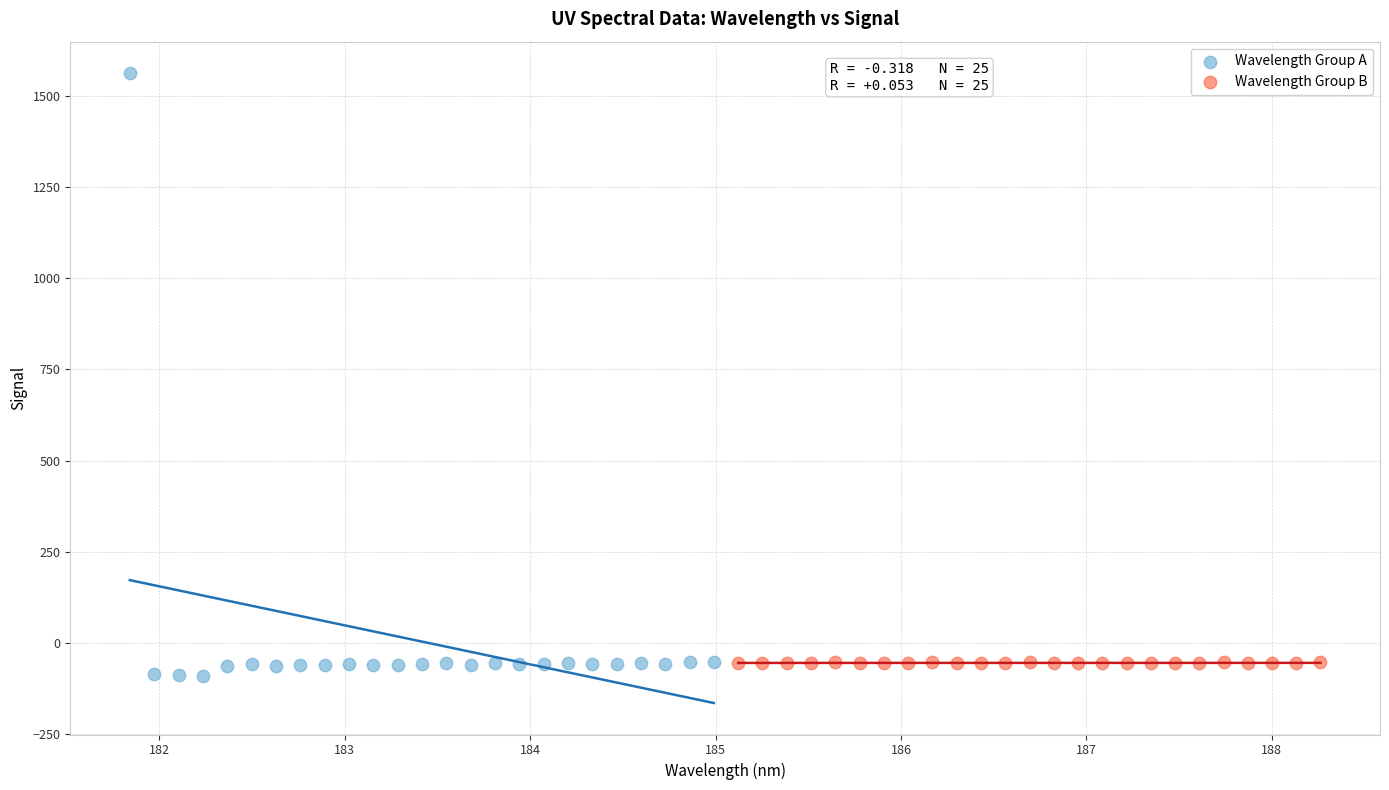

Which series reaches the maximum Y coordinate?

Wavelength Group A